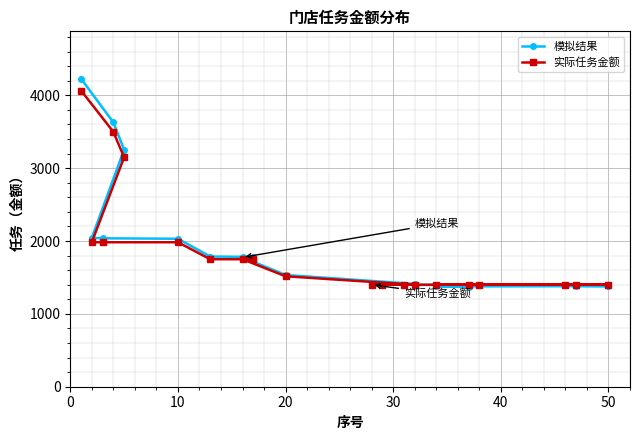

Reading left to right, extract all data points from this chart.

模拟结果: 4227.6	3627.9	3255.1	2043.5	2037.3	2031.0	1786.8	1781.3	1775.8	1533.6	1411.8	1407.4	1402.9	1398.5	1394.1	1389.7	1385.3	1380.8	1376.4	1372.0
实际任务金额: 4065.0	3499.0	3149.0	1983.0	1983.0	1983.0	1750.0	1750.0	1750.0	1516.0	1400.0	1400.0	1400.0	1400.0	1400.0	1400.0	1400.0	1400.0	1400.0	1400.0